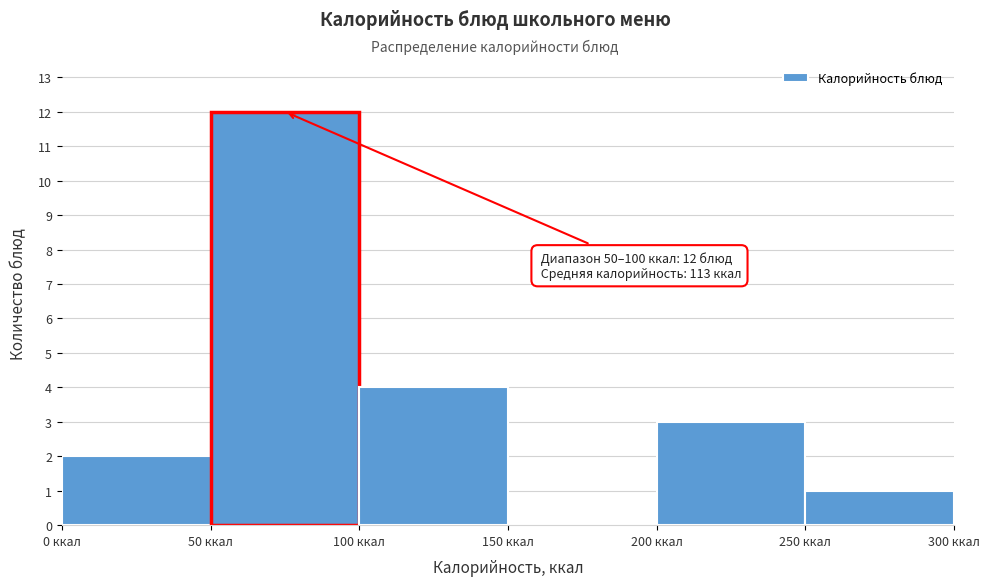

Over which range of the x-axis is the bar tallest?

50 to 100